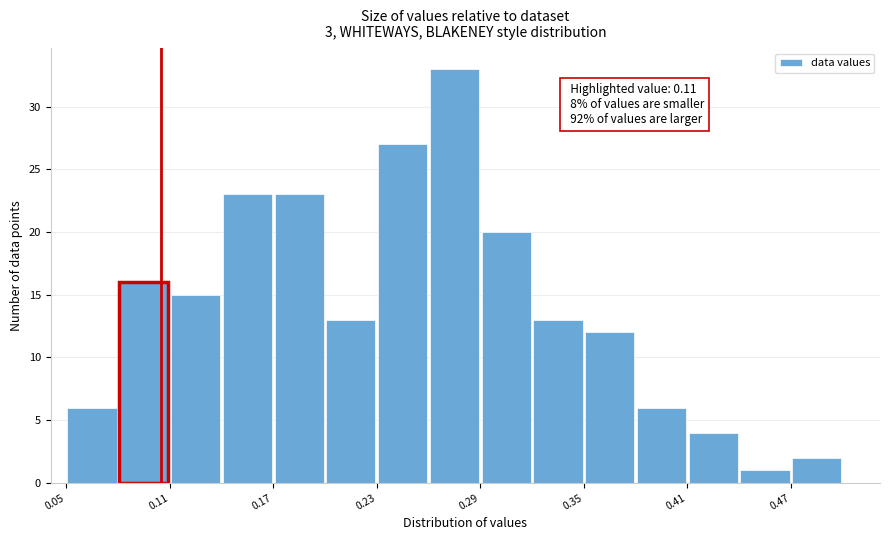

Read against the x-axis, roughly where is the centre of the tallest bar?

0.28